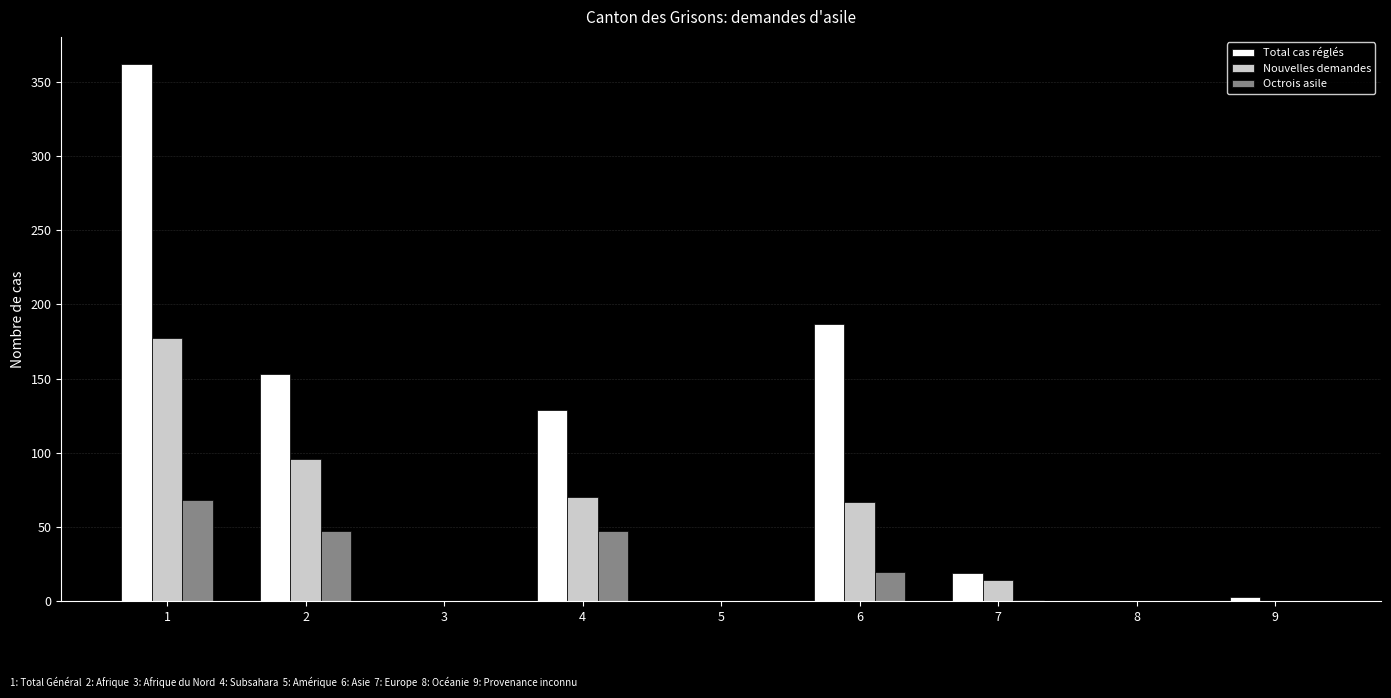

What is the sum of the Total cas réglés values at 9 and 4?

132